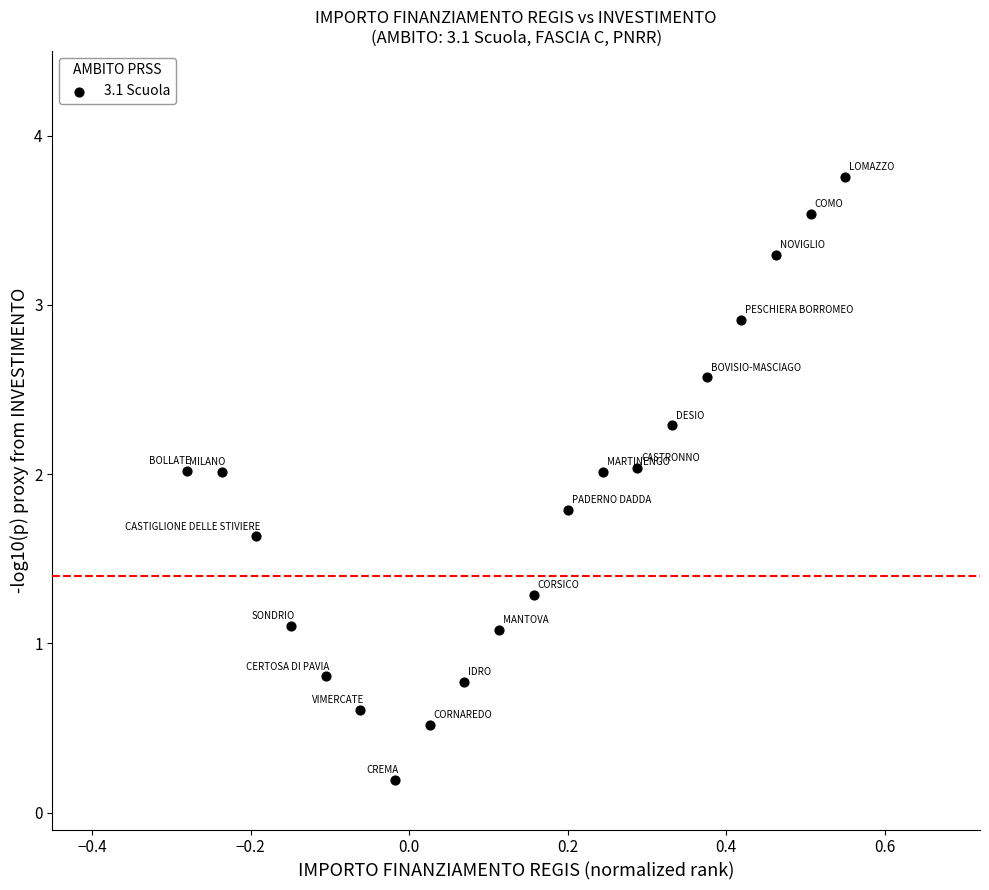

What is the range of Y values (max minus min)?

3.6